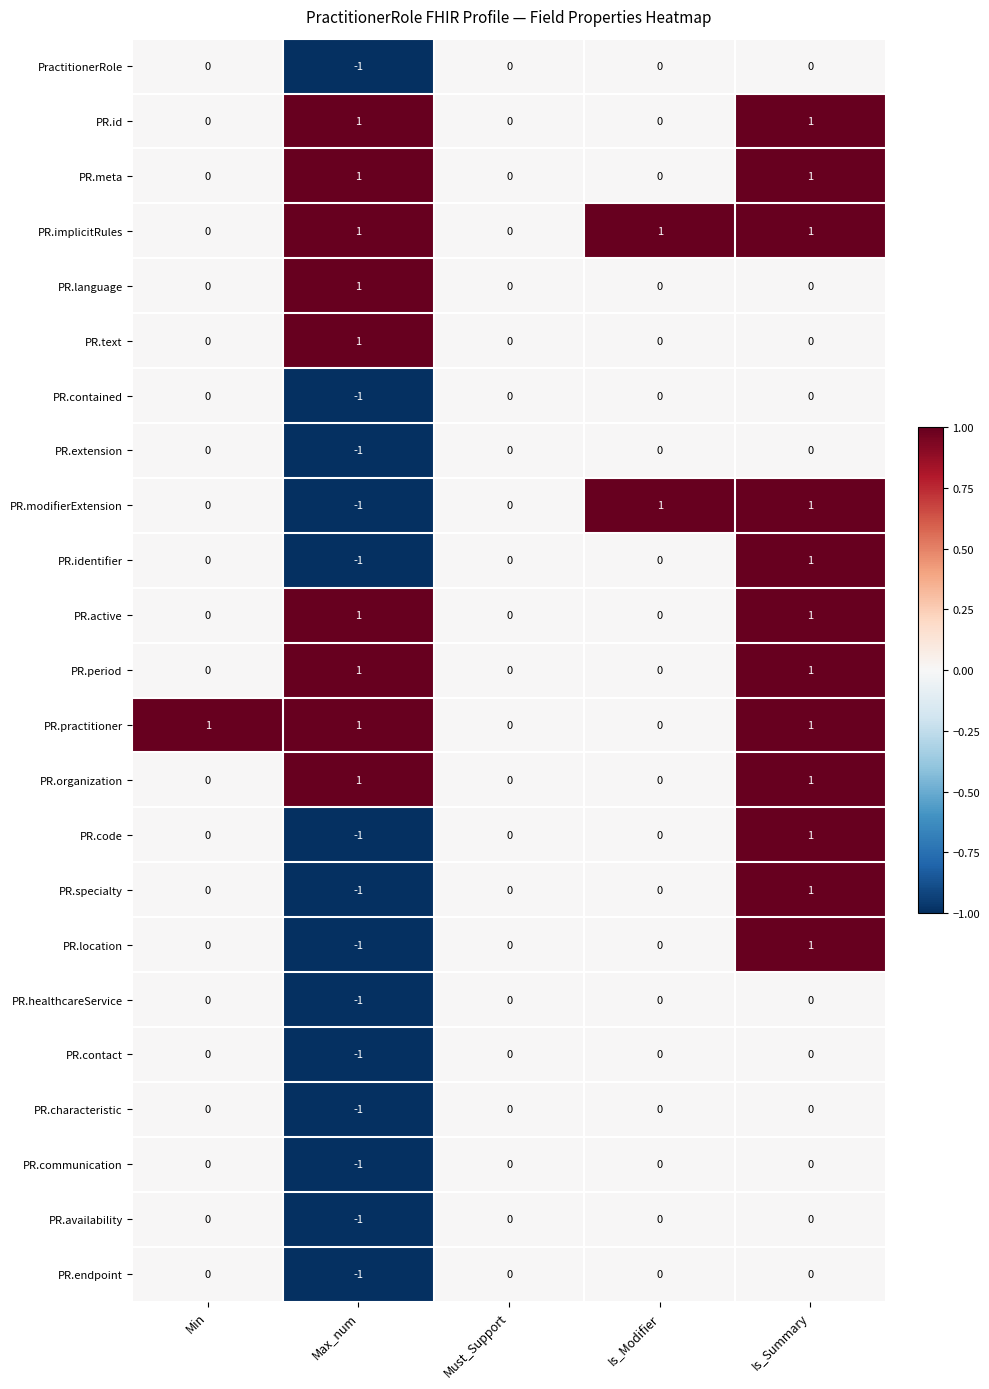

How many series are shown in this chart?

23